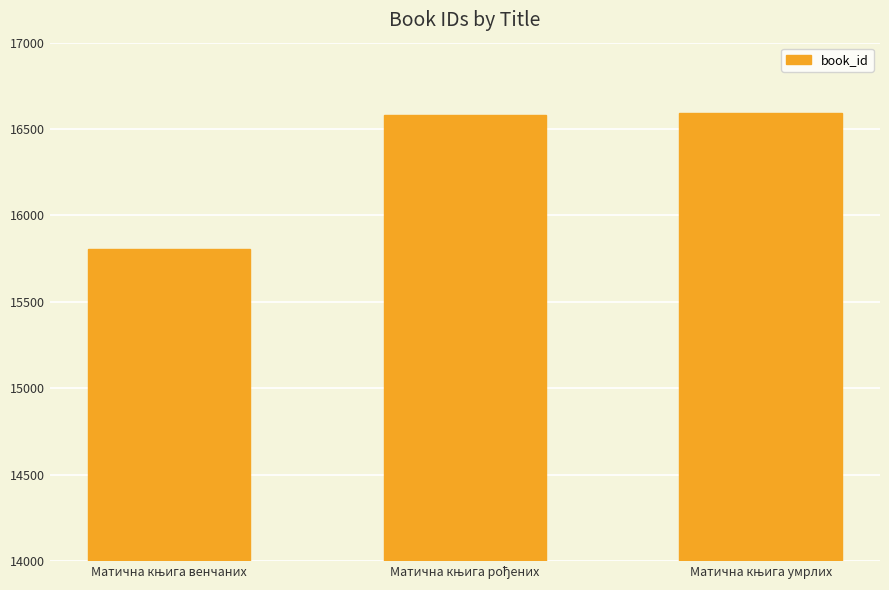

What is the maximum value shown in the chart?

16592